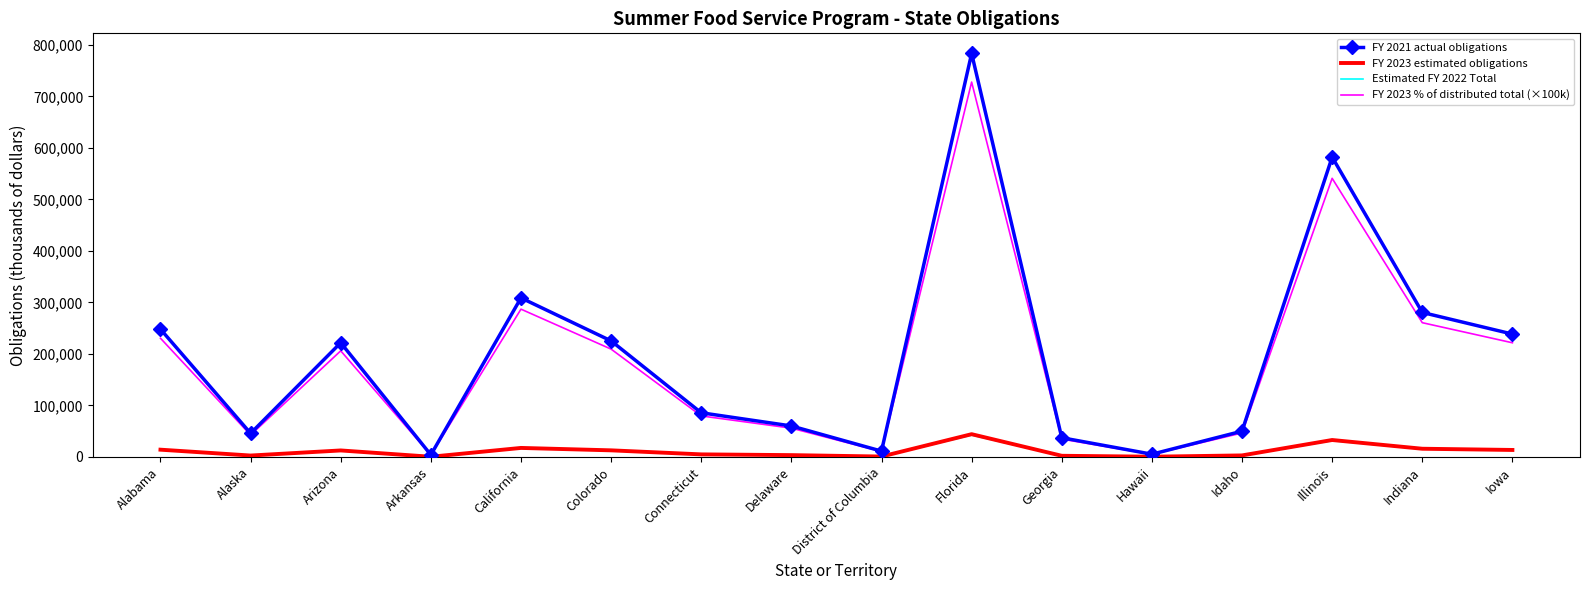

At which category is the sum across all series the highest?

Florida